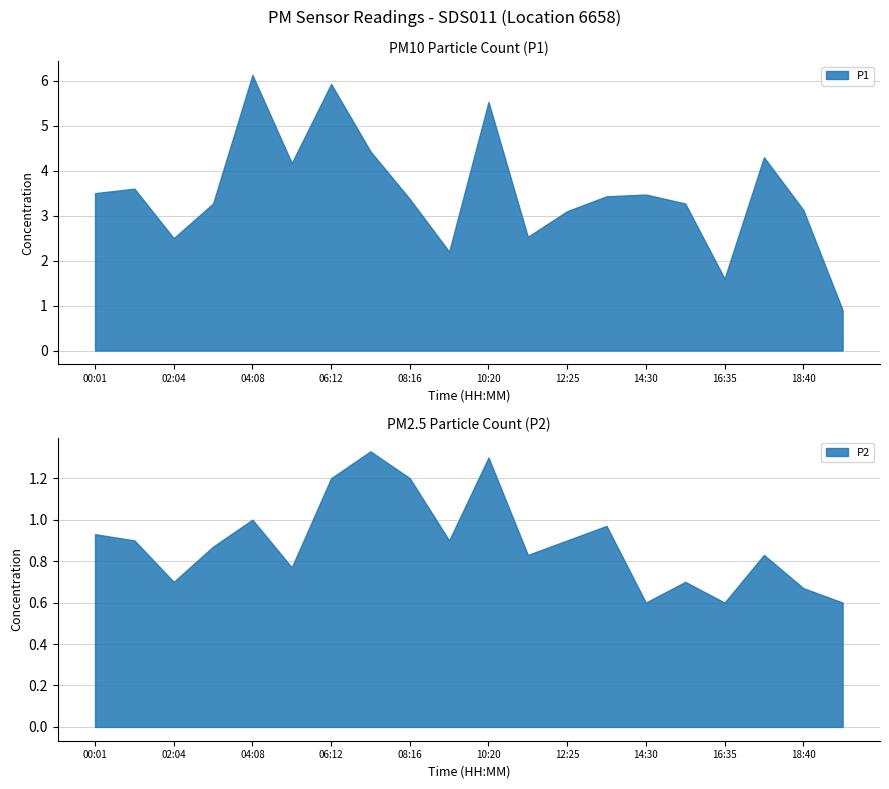

True or false: P2 and P1 intersect in this chart.

False